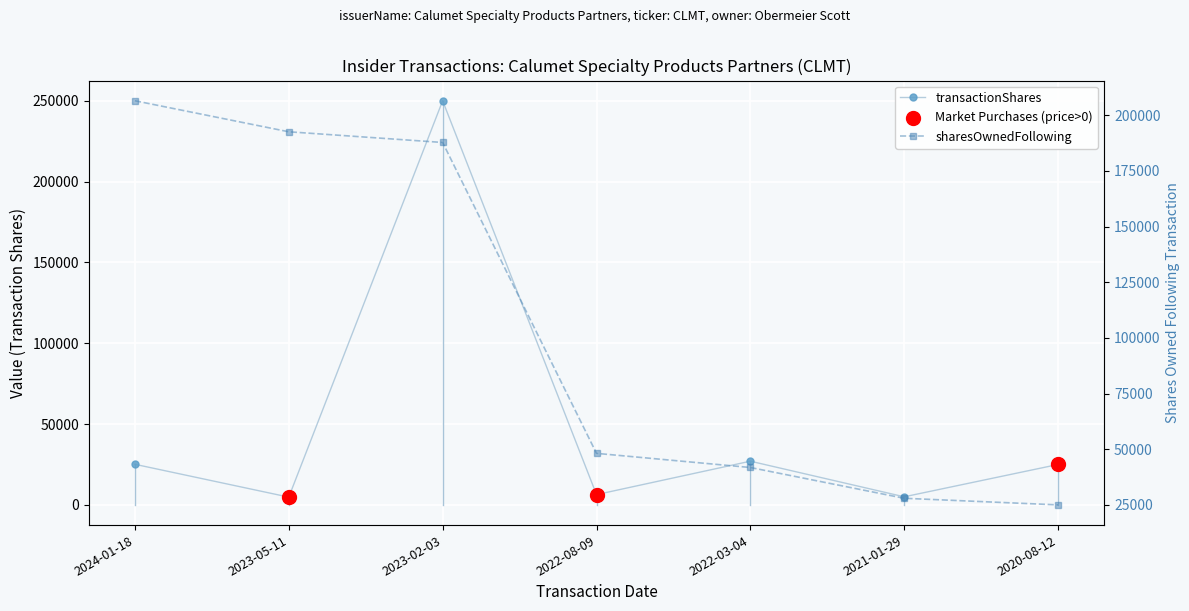

Which series has the widest spread of Y values?

transactionShares